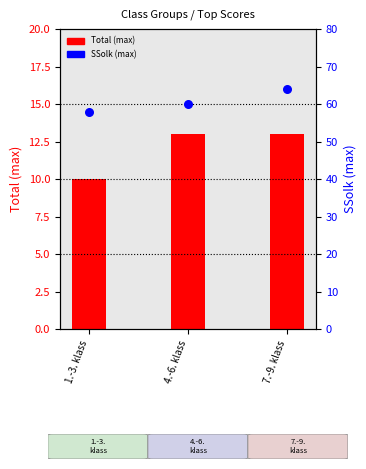

At which category is the sum across all series the highest?

7.-9. klass